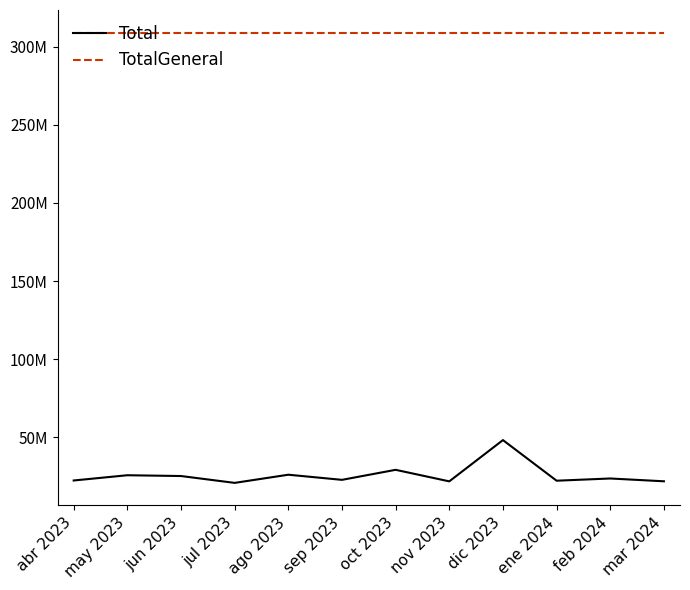

True or false: Total and TotalGeneral cross at least once.

False